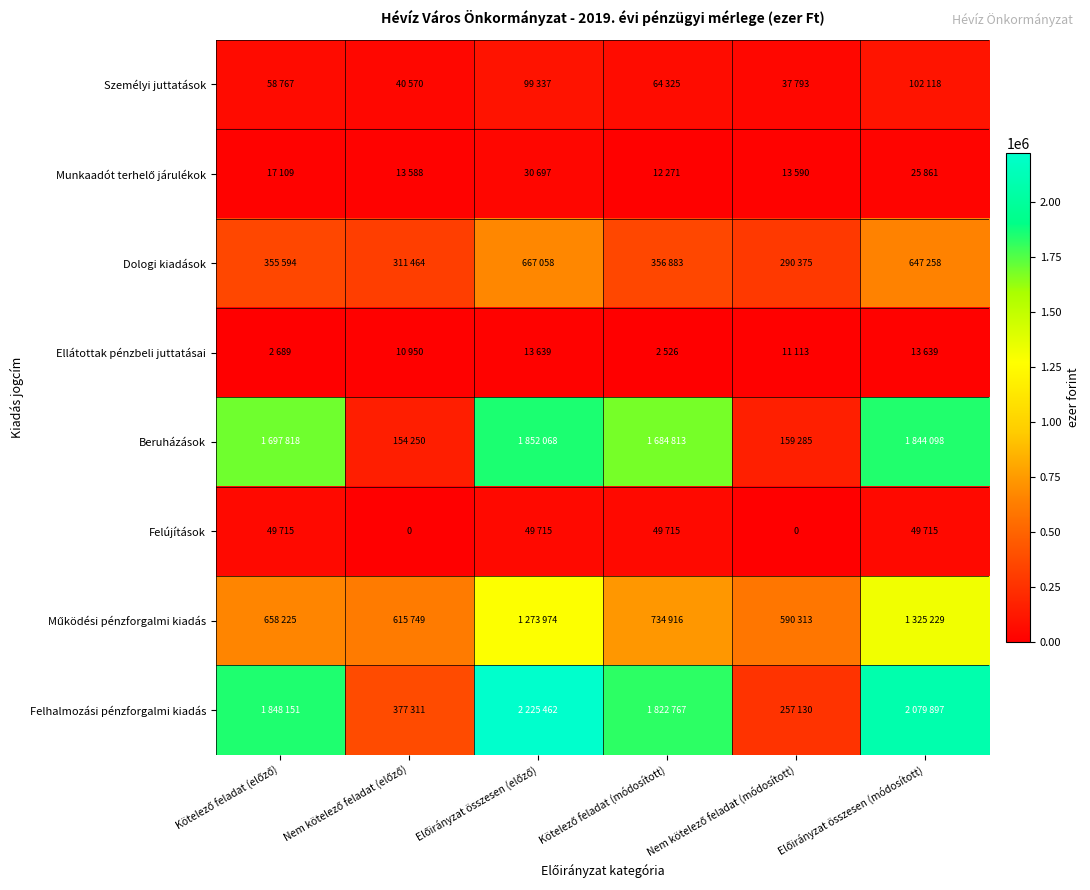

What is the total value across all series at Előirányzat összesen (előző)?

6211950